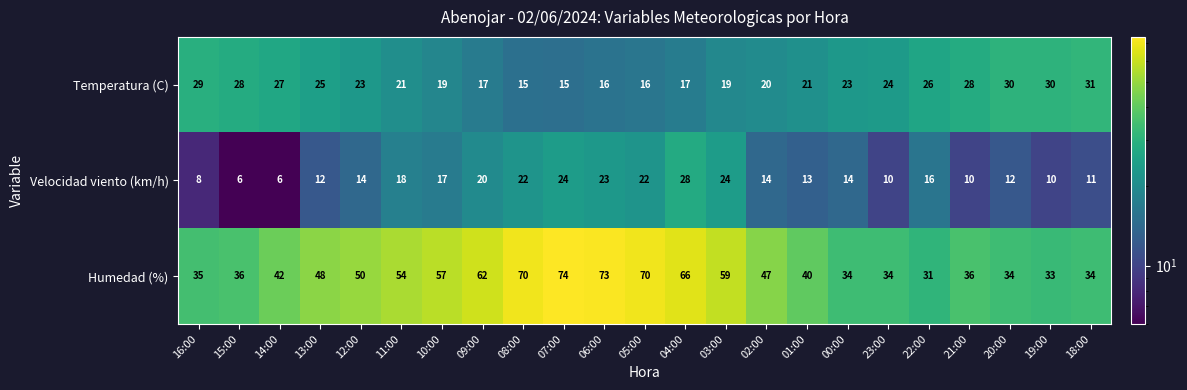

What is the difference between the maximum and second lowest values in the Temperatura (C) series?

16